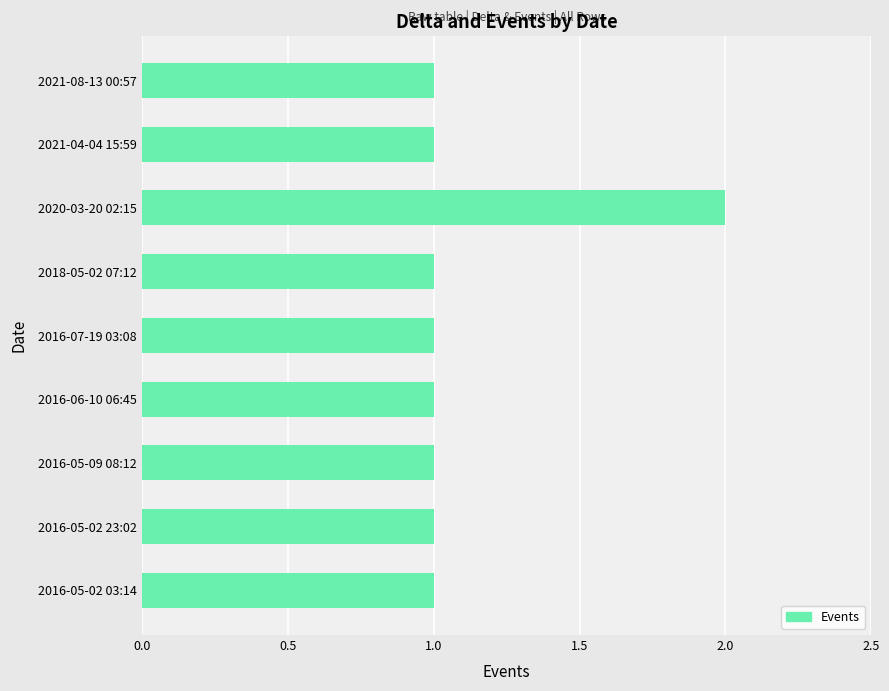

True or false: the data shows 1 at 2021-08-13 00:57.

True